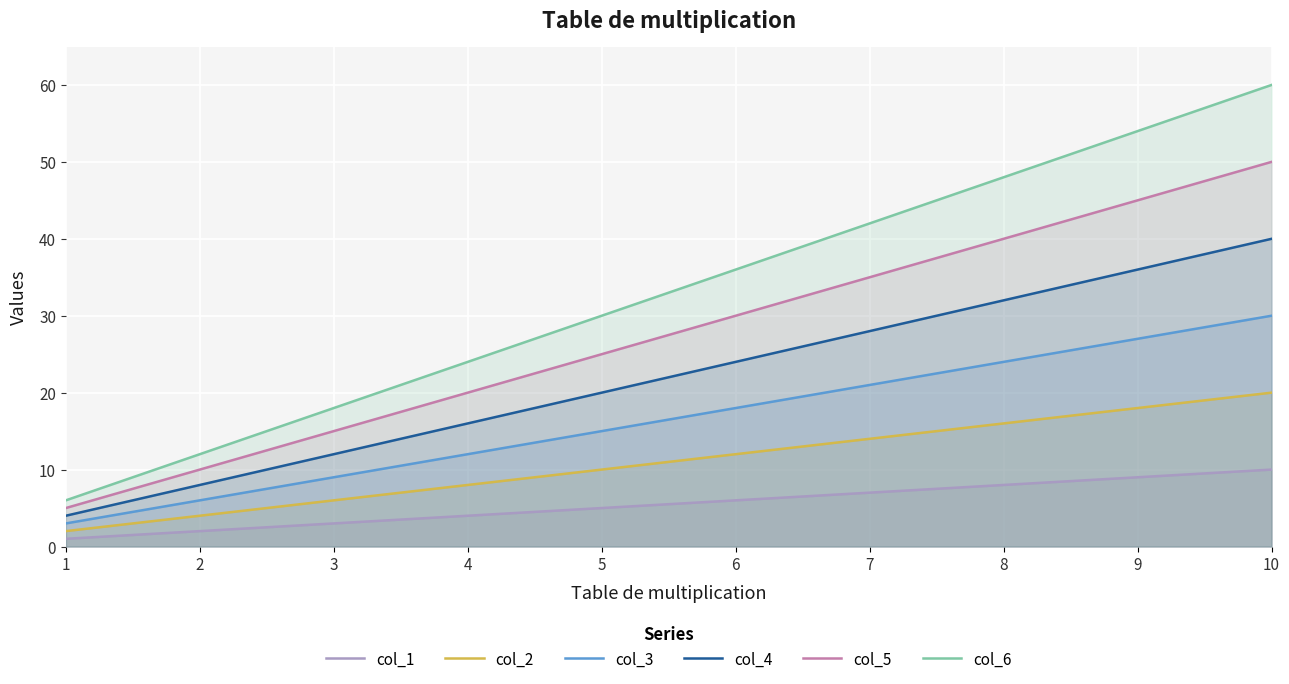

What is the sum of all col_2 values?

110